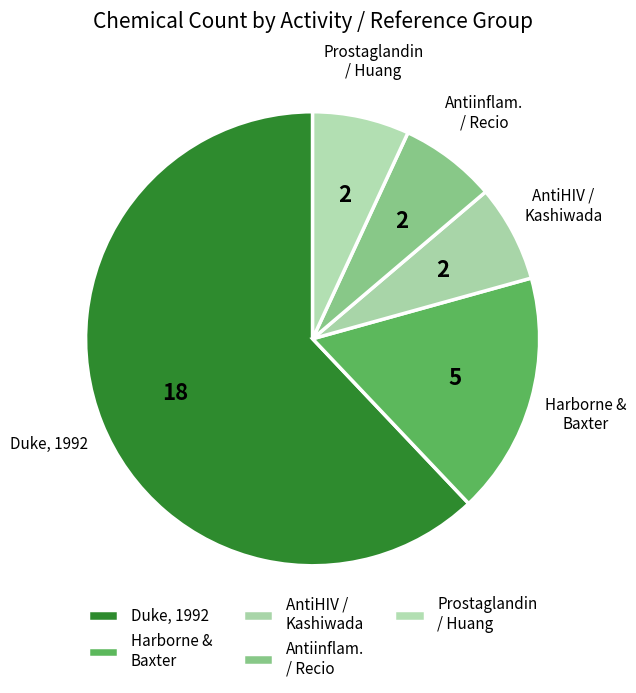

How many segments does this pie chart have?

5